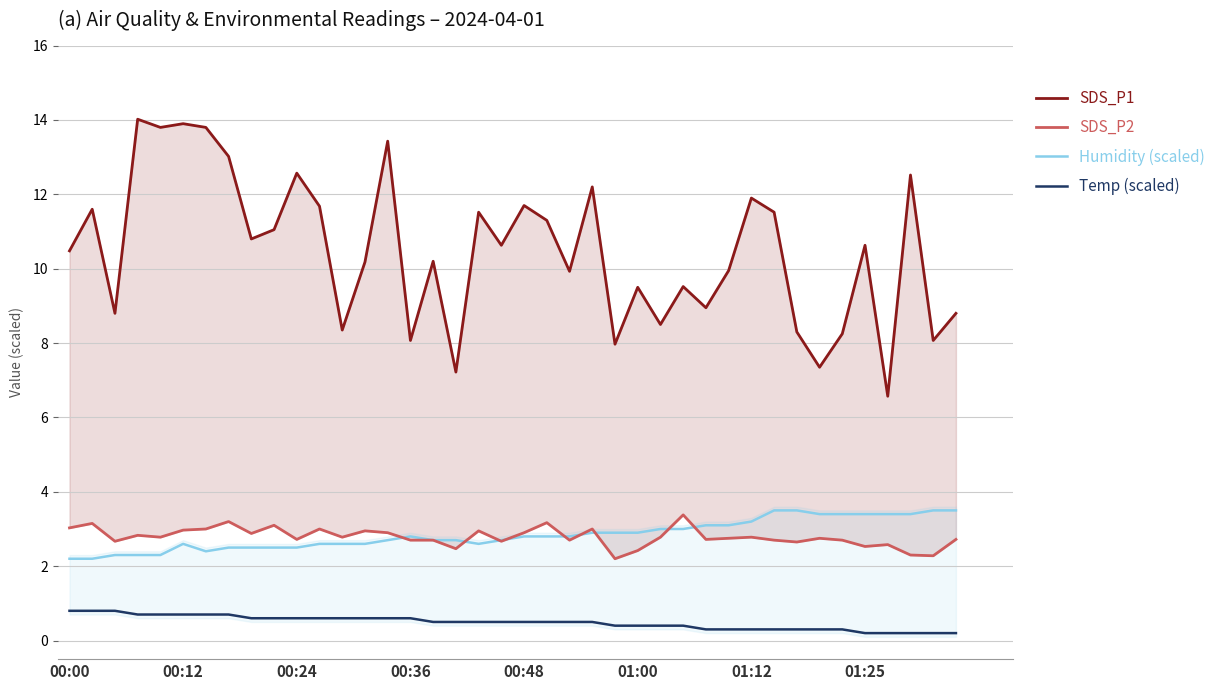

Which series has the widest spread of values?

SDS_P1